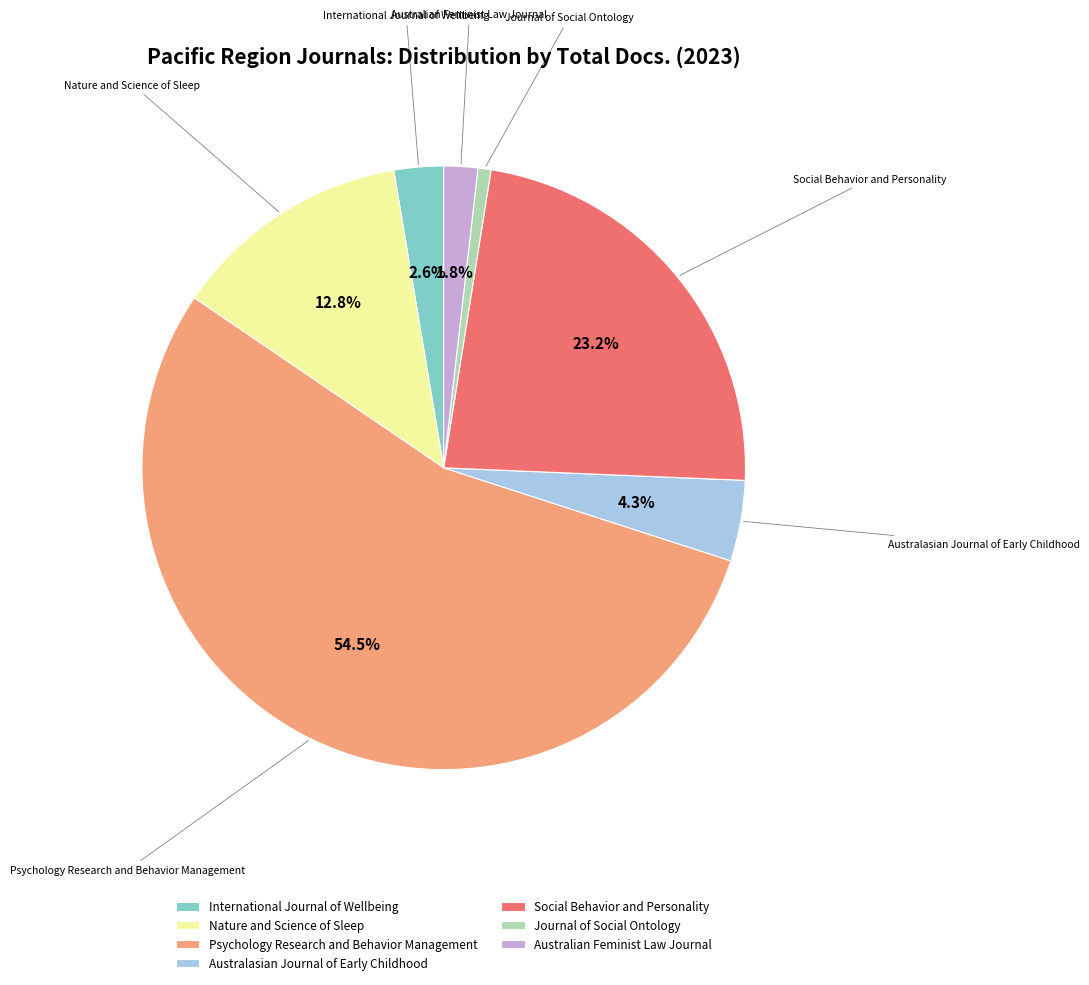

Rank the categories by value from highest to lowest.

Psychology Research and Behavior Management, Social Behavior and Personality, Nature and Science of Sleep, Australasian Journal of Early Childhood, International Journal of Wellbeing, Australian Feminist Law Journal, Journal of Social Ontology